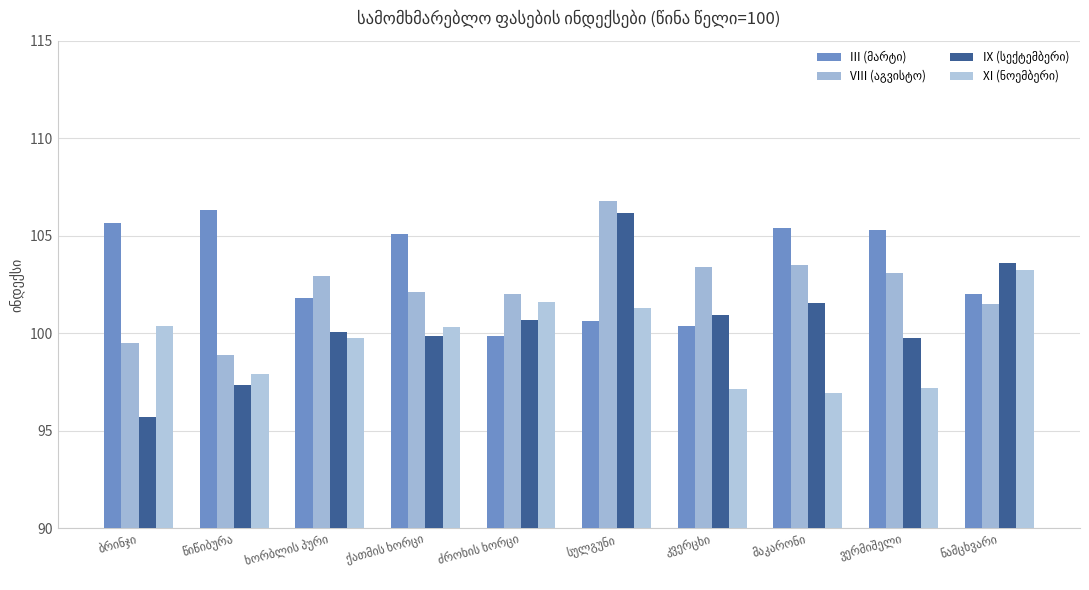

What is the difference between the maximum and minimum values in the VIII (აგვისტო) series?

7.9